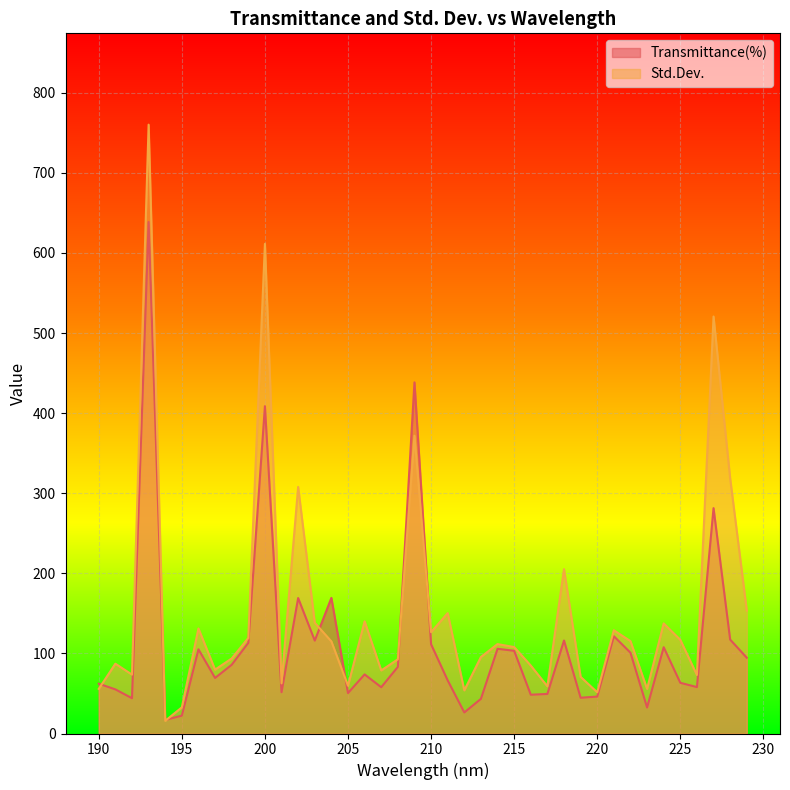

The value of Std.Dev. at 196 is 193.8. True or false?

False